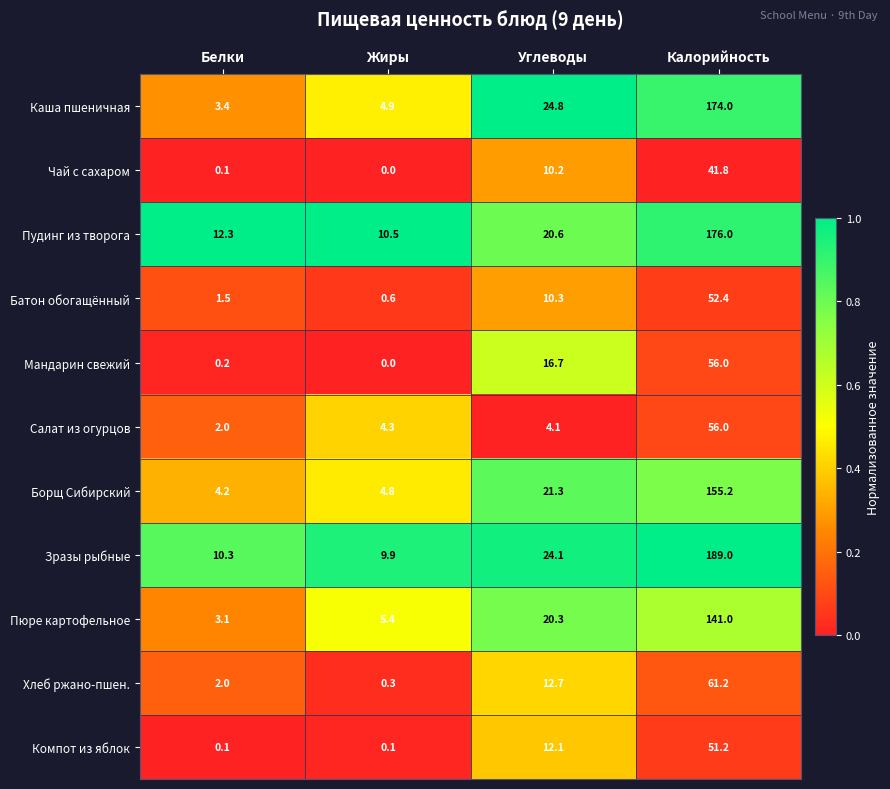

What is the total value across all series at Жиры?

40.8